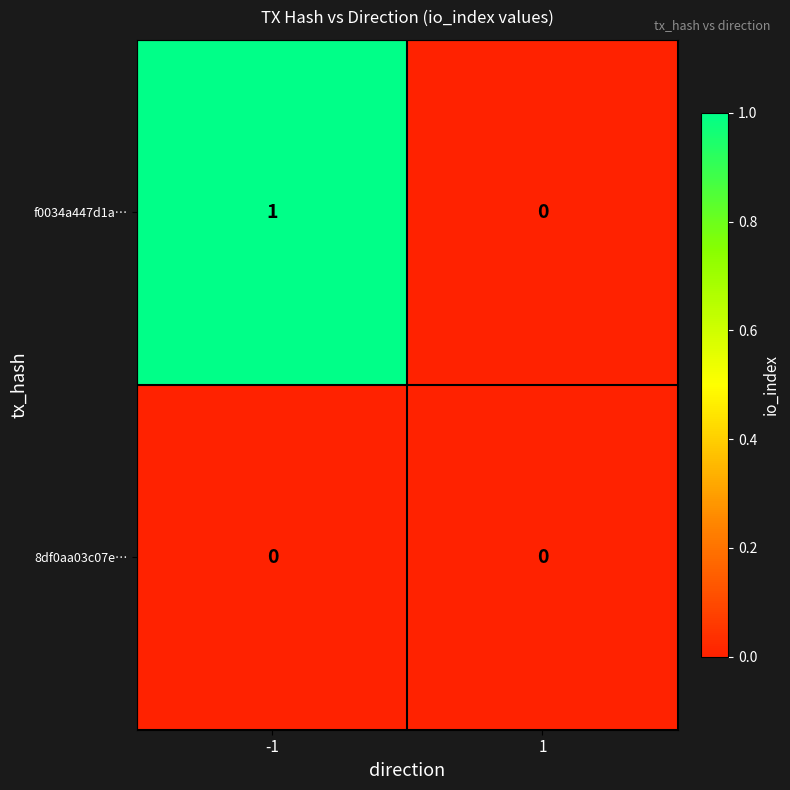

List the series in order of their overall mean, lowest first.

8df0aa03c07e…, f0034a447d1a…